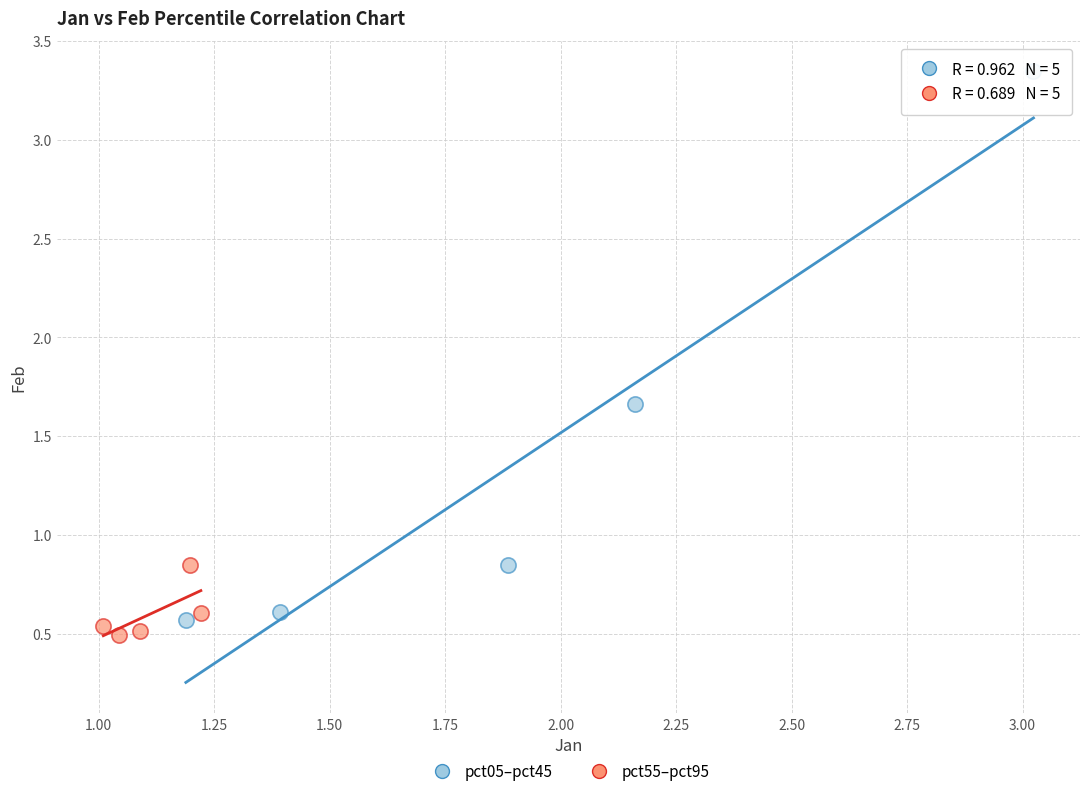

Which series has the widest spread of Y values?

pct05–pct45